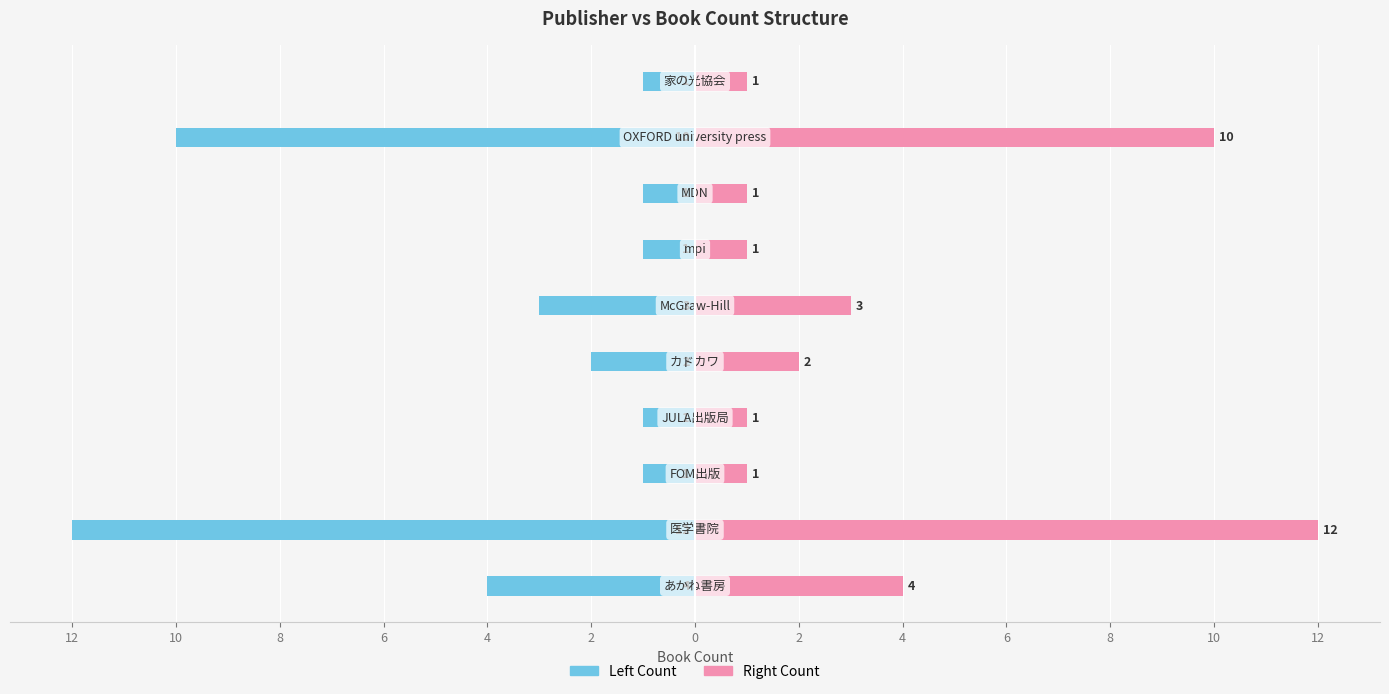

At 8, list the series in order from smallest to largest.

Left Count, Right Count